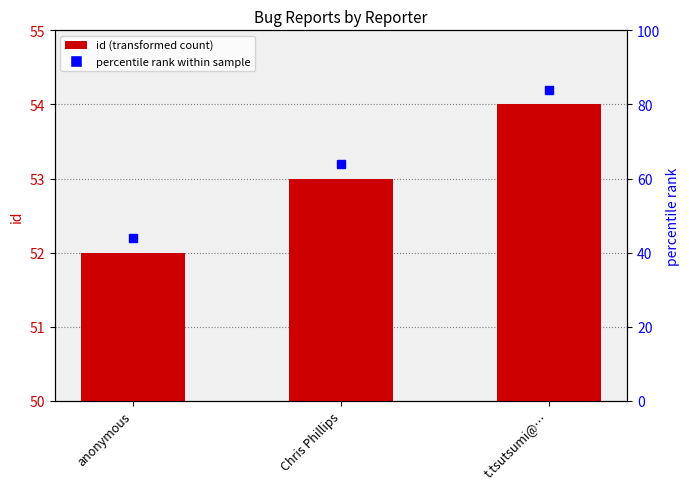

What is the difference between the values at Chris Phillips and anonymous?

1